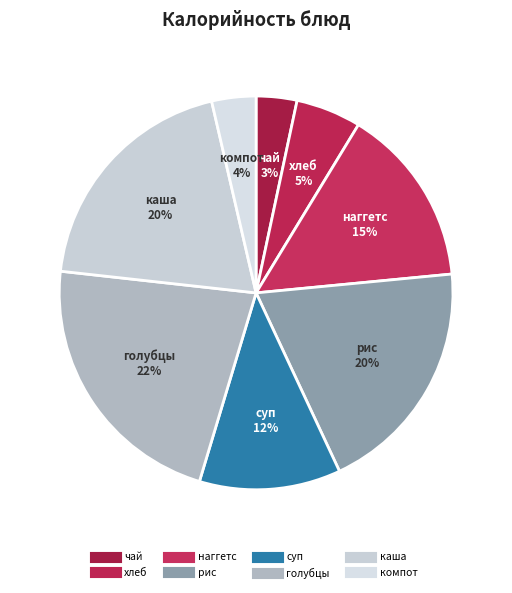

How many segments does this pie chart have?

8